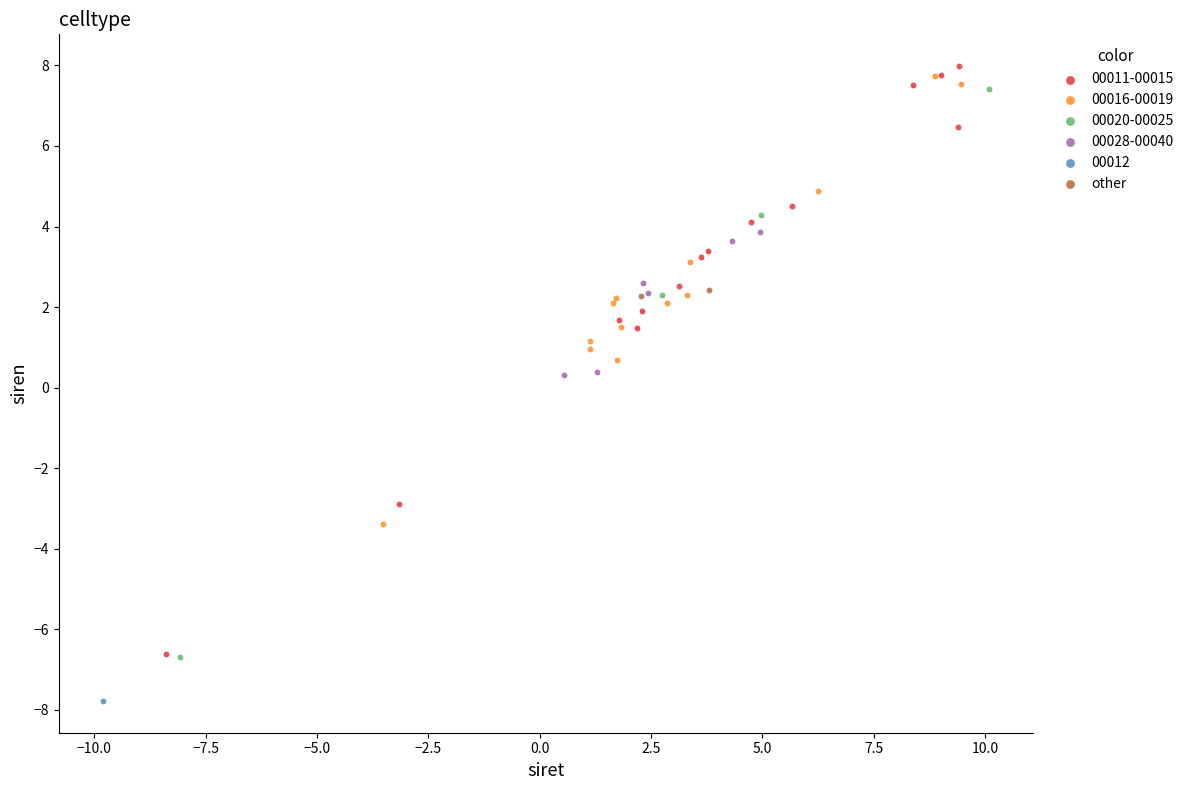

What are all the series names shown in the legend?

00011-00015, 00016-00019, 00020-00025, 00028-00040, 00012, other